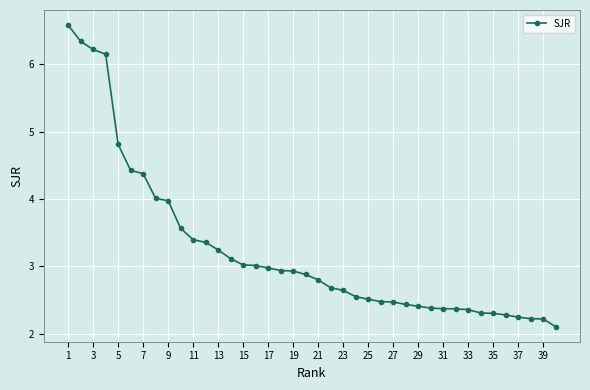

What is the maximum value shown in the chart?

6.6